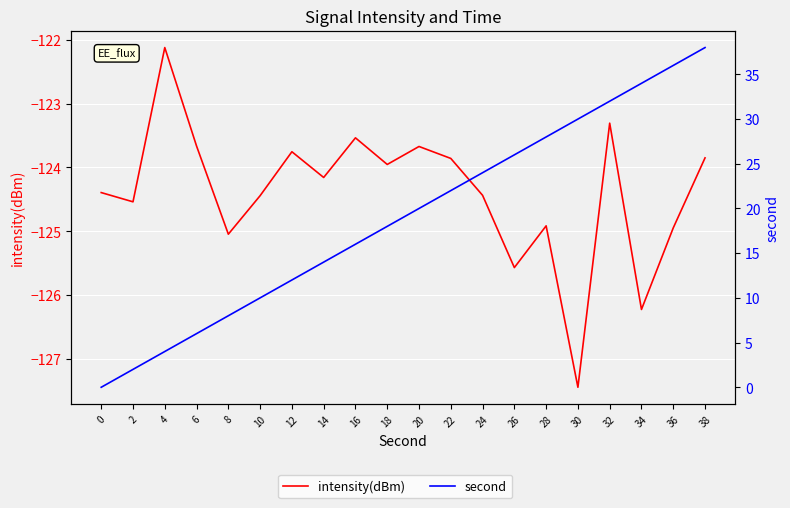

Which has a higher value, 28 or 2?

2